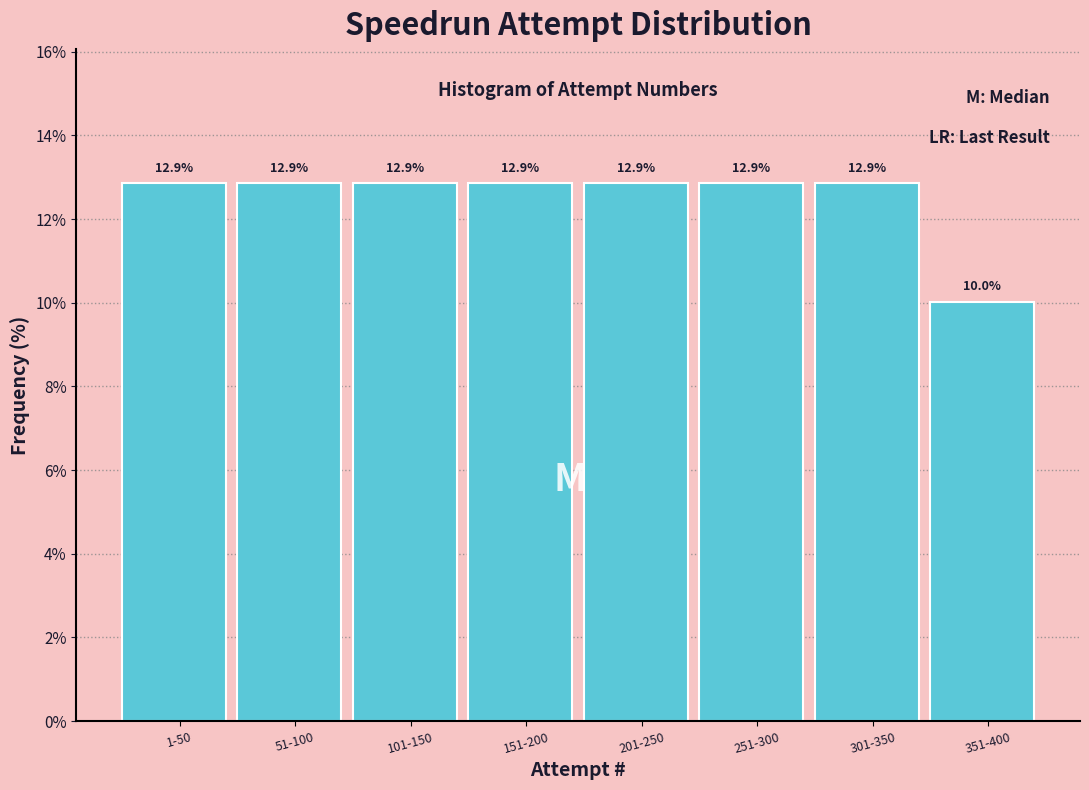

Reading left to right, what are all the values shown in this chart?

1-50=12.9	51-100=12.9	101-150=12.9	151-200=12.9	201-250=12.9	251-300=12.9	301-350=12.9	351-400=10.0